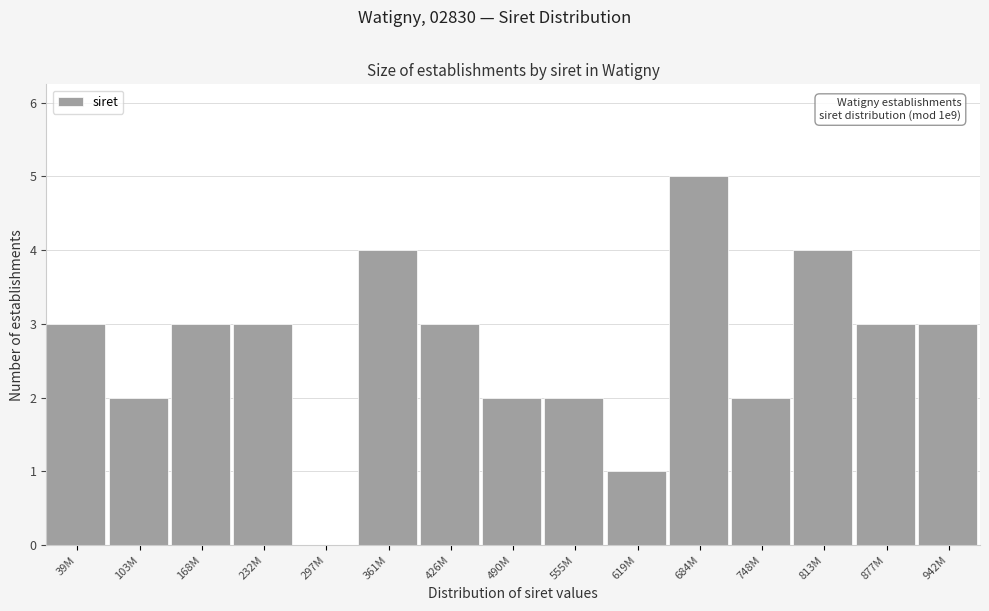

Reading left to right, what are all the values shown in this chart?

39M=3	103M=2	168M=3	232M=3	297M=0	361M=4	426M=3	490M=2	555M=2	619M=1	684M=5	748M=2	813M=4	877M=3	942M=3